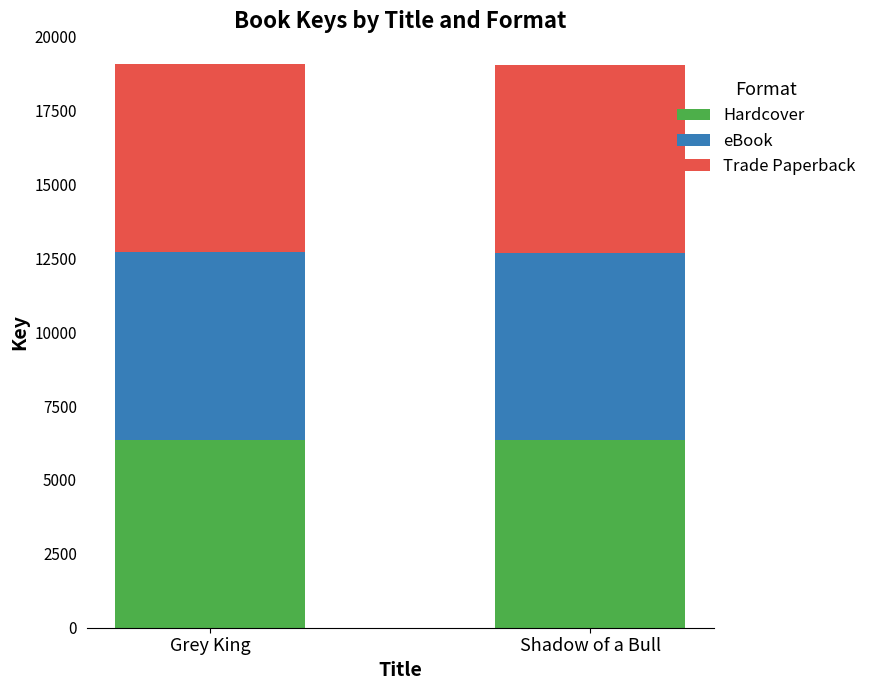

The Hardcover series shows 6346 at Shadow of a Bull. True or false?

True